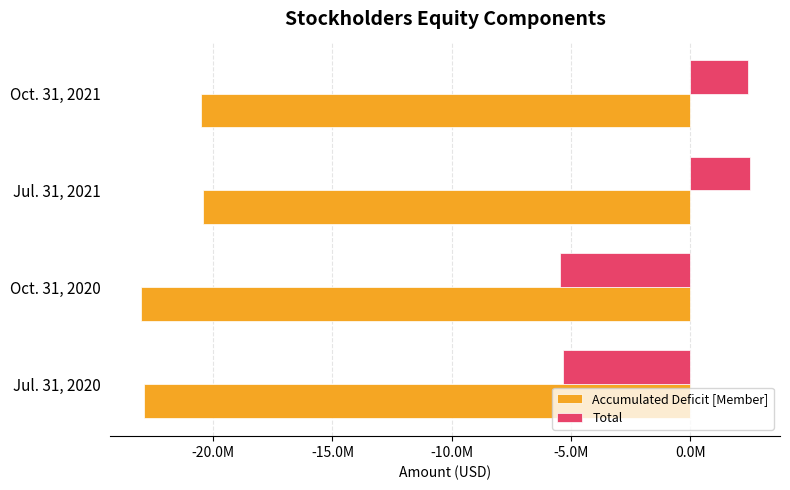

What is the difference between the maximum and minimum values in the Accumulated Deficit [Member] series?

2590935